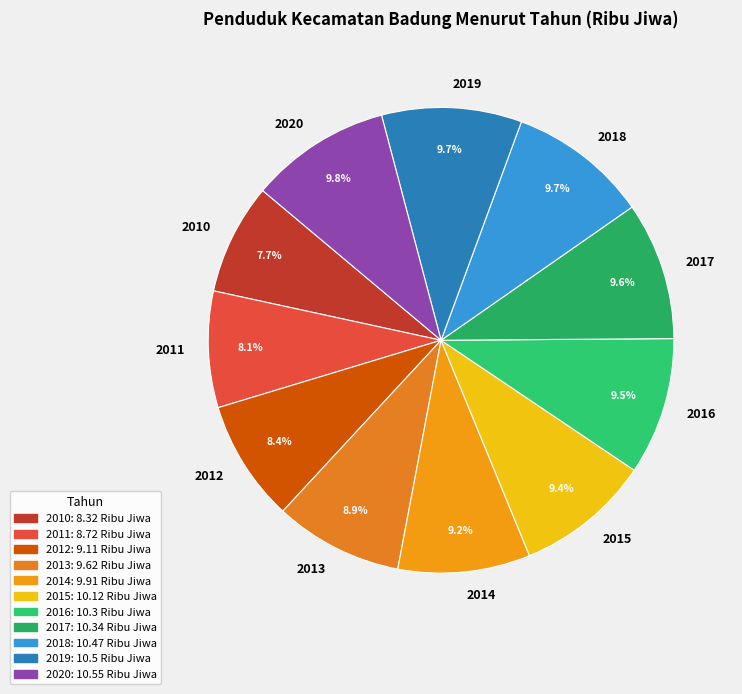

Does 2019 represent more than half of the total?

No